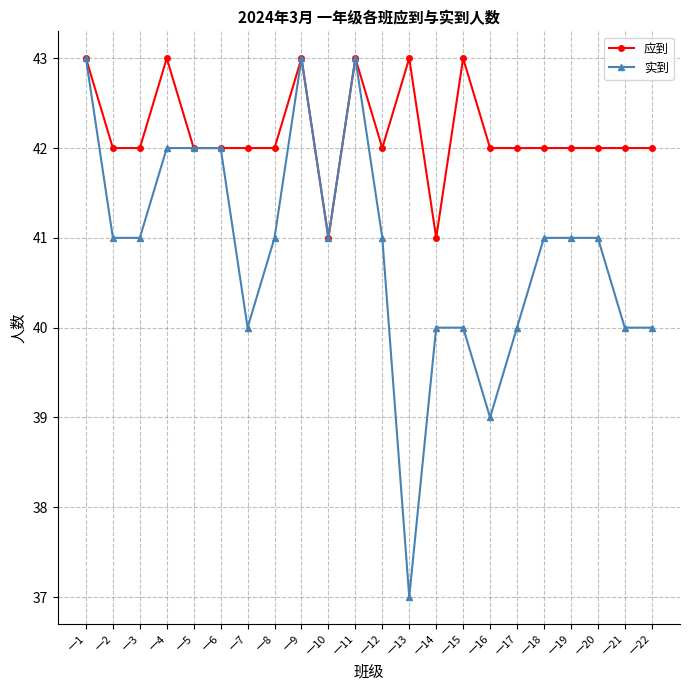

Where does the 应到 series first go above 42?

一1